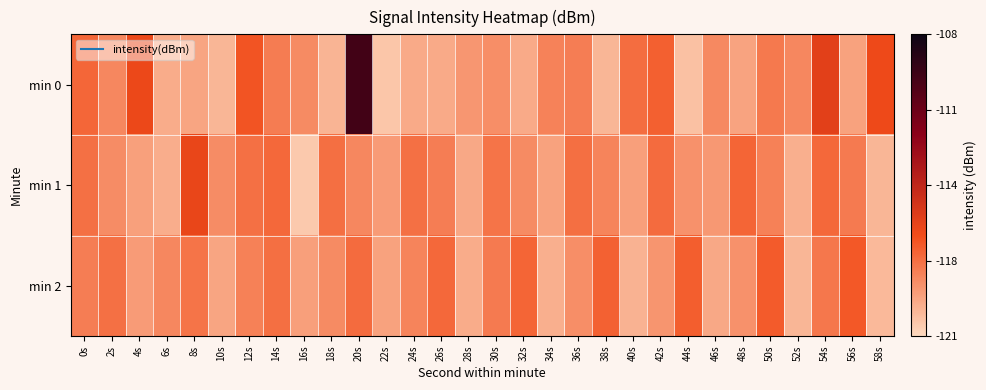

Between 36s and 46s, which series saw the biggest shift?

min 1